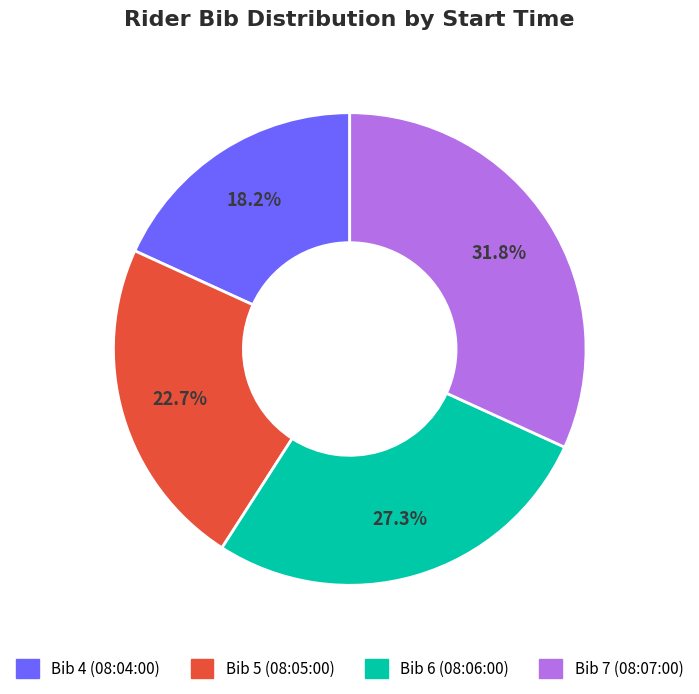

Combined, do Bib 4 (08:04:00) and Bib 6 (08:06:00) account for over 50%?

No